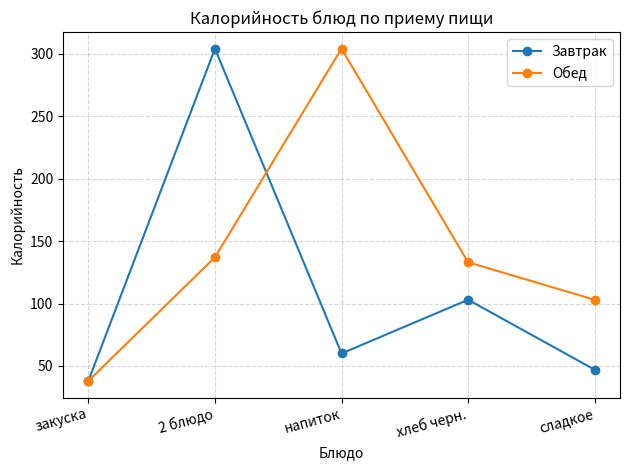

Which series changed the most between 2 блюдо and напиток?

Завтрак